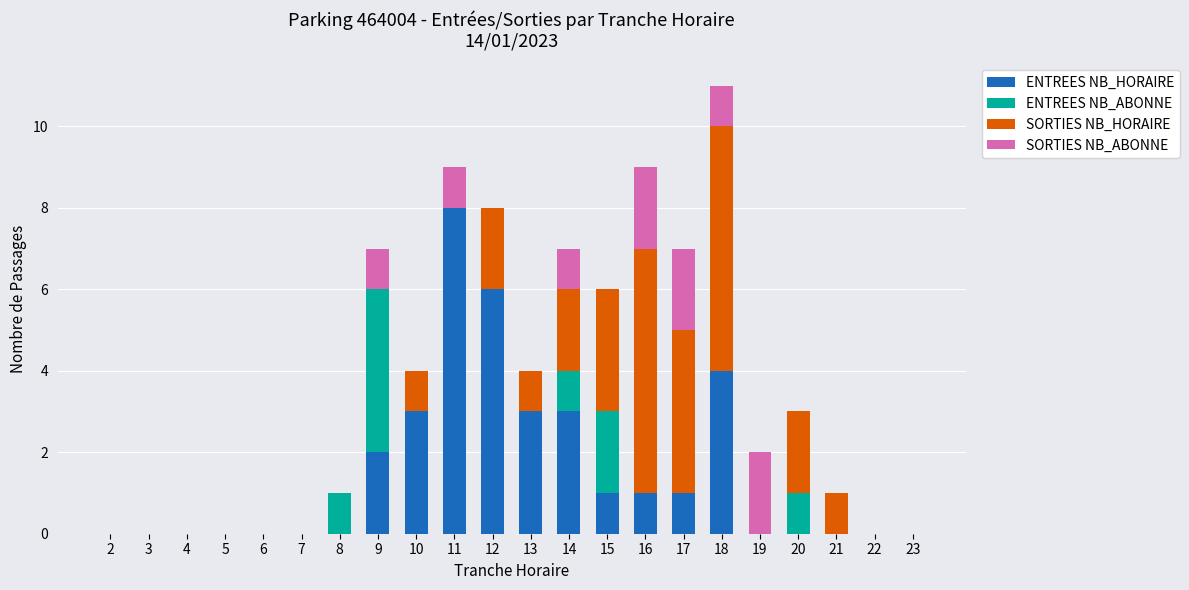

What is the total value across all series at 13?

4